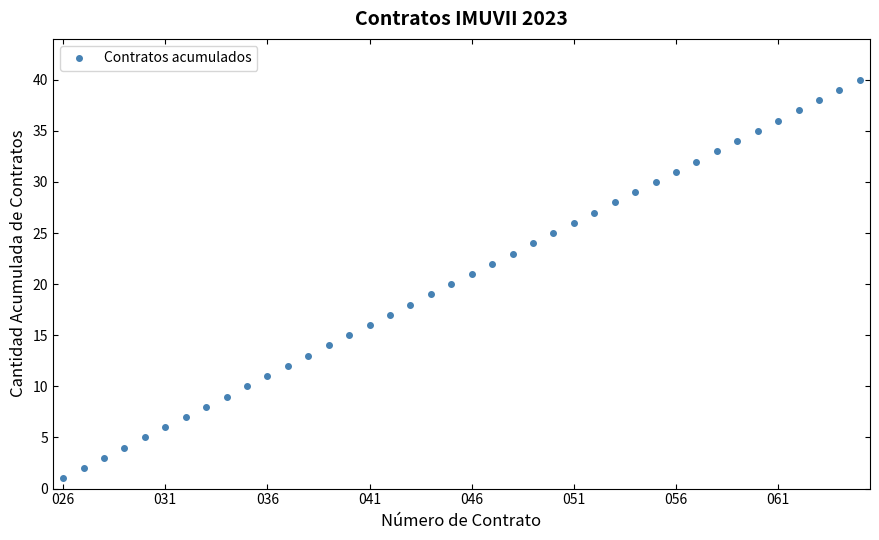

What is the greatest value displayed?

40